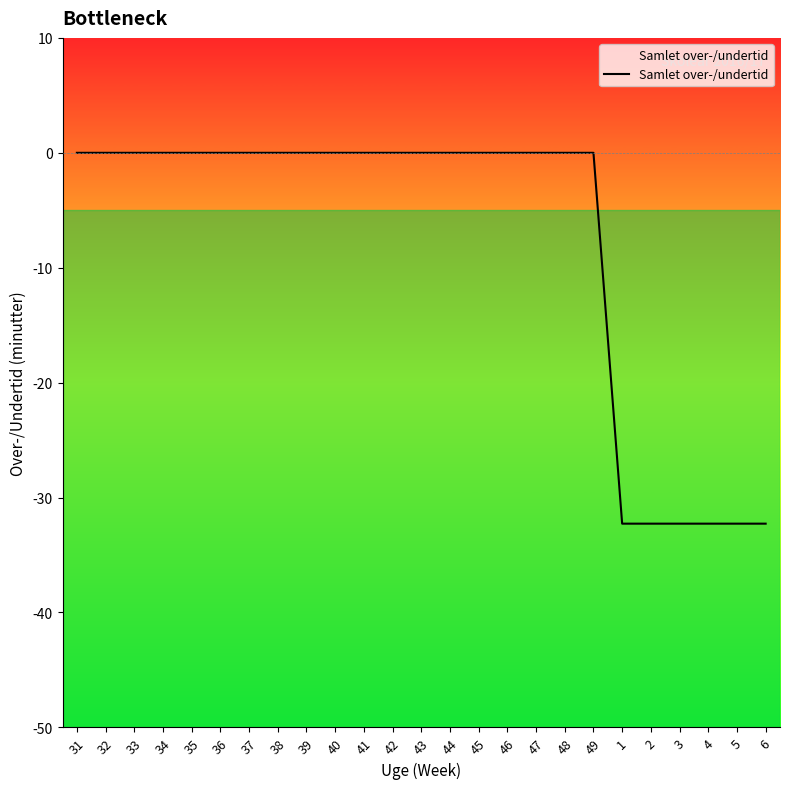

What is the smallest value displayed?

-32.3